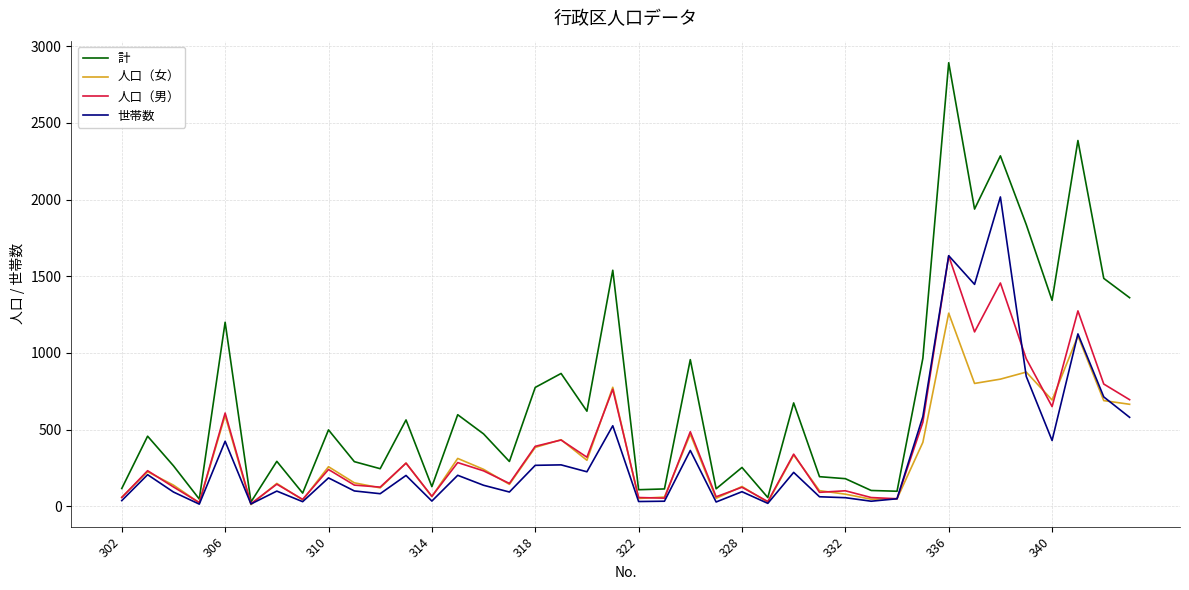

List the series in order of their peak value, lowest first.

人口（女）, 人口（男）, 世帯数, 計